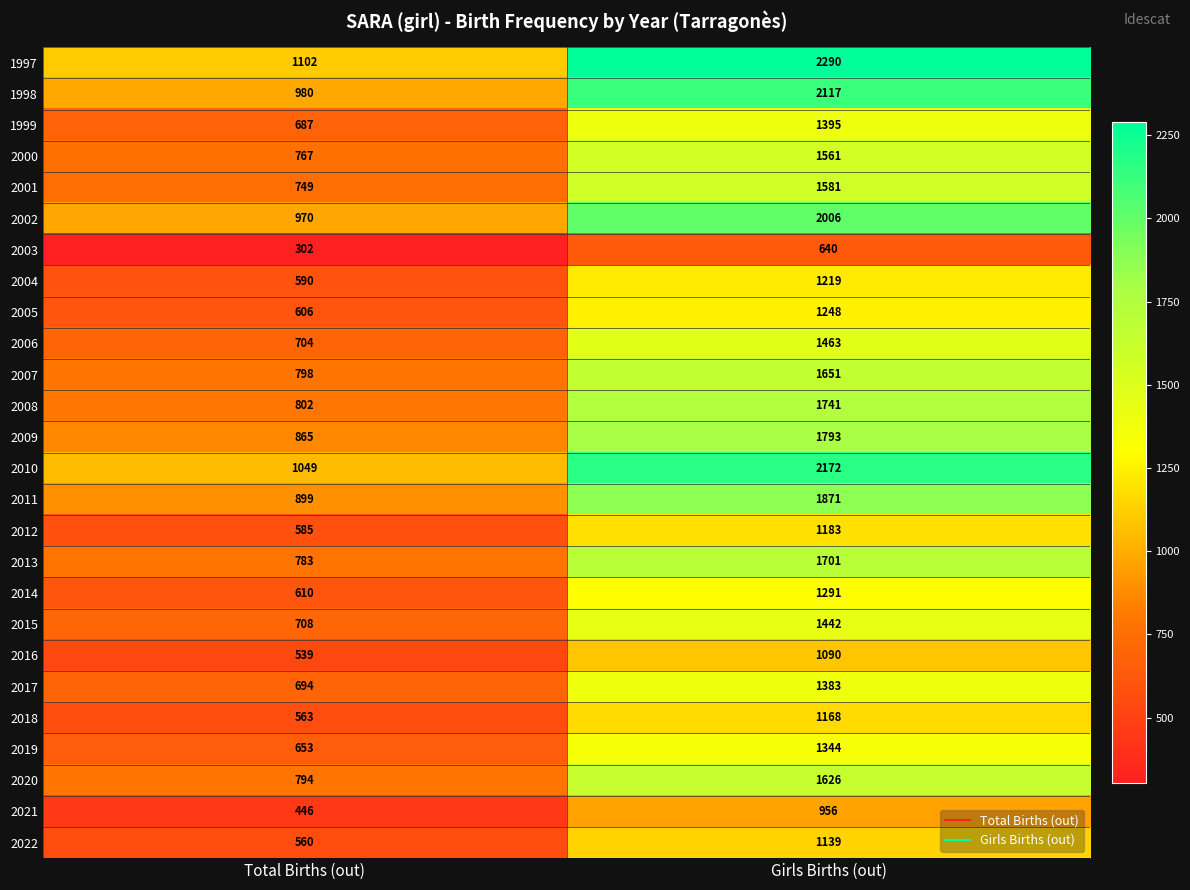

What is the difference between the 2004 values at Girls Births (out) and Total Births (out)?

629